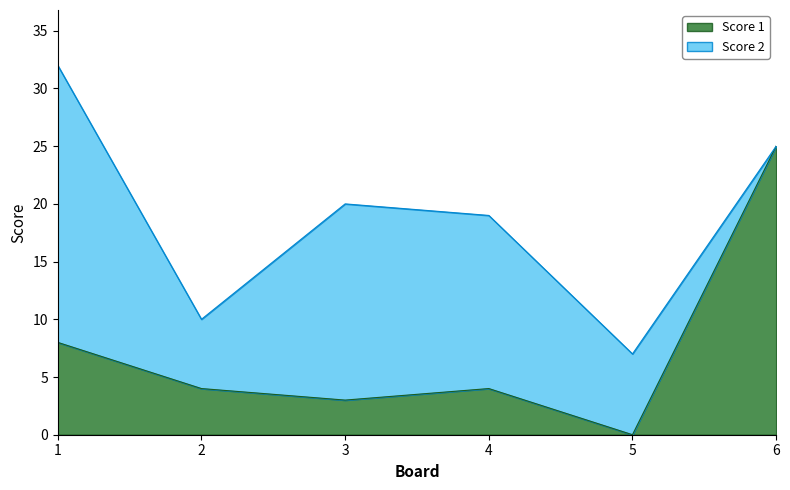

At which label does the data first exceed 4?

1